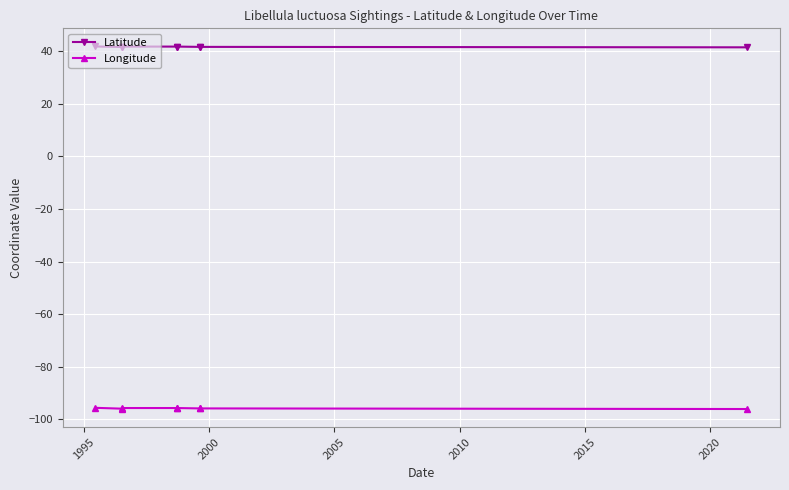

Which series has the widest spread of values?

Longitude